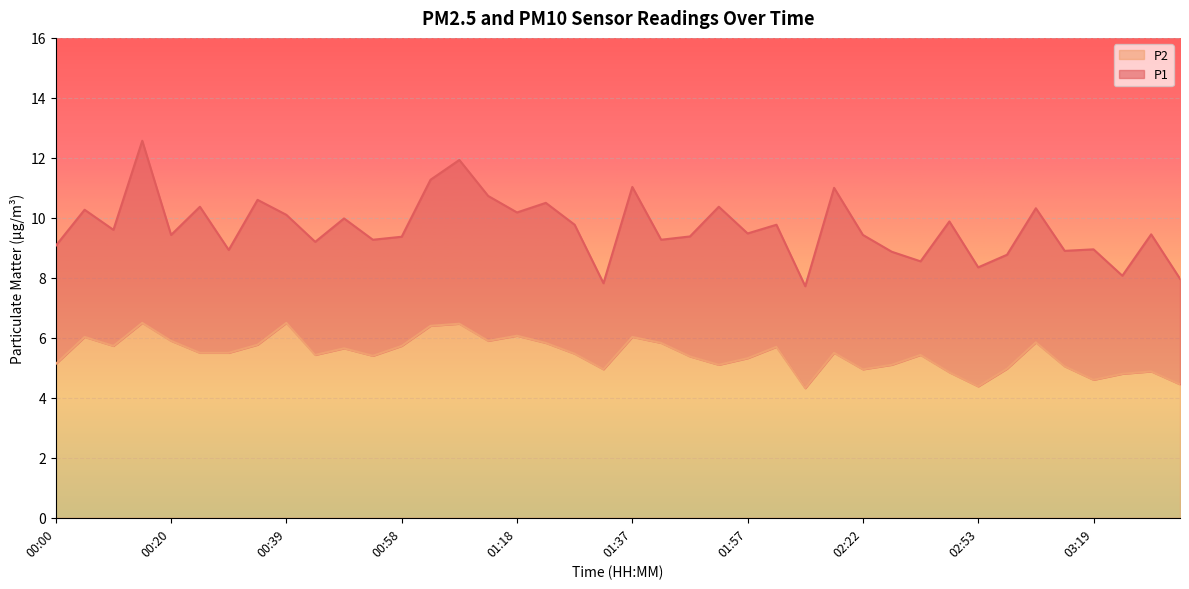

How many interior local valleys does the P2 series have?

10